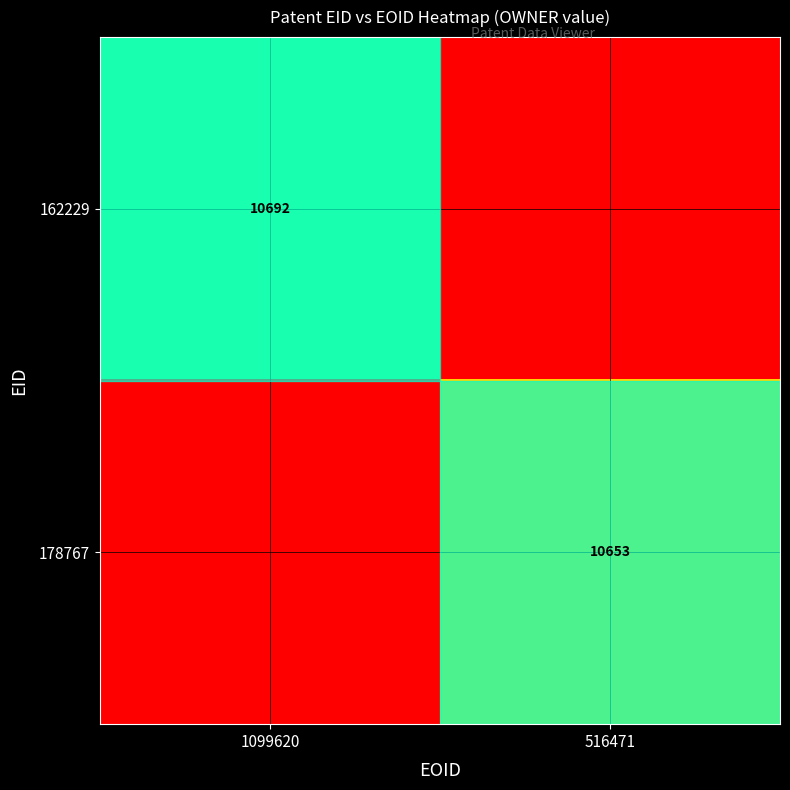

Is it true that 162229 equals 10692 at 1099620?

True